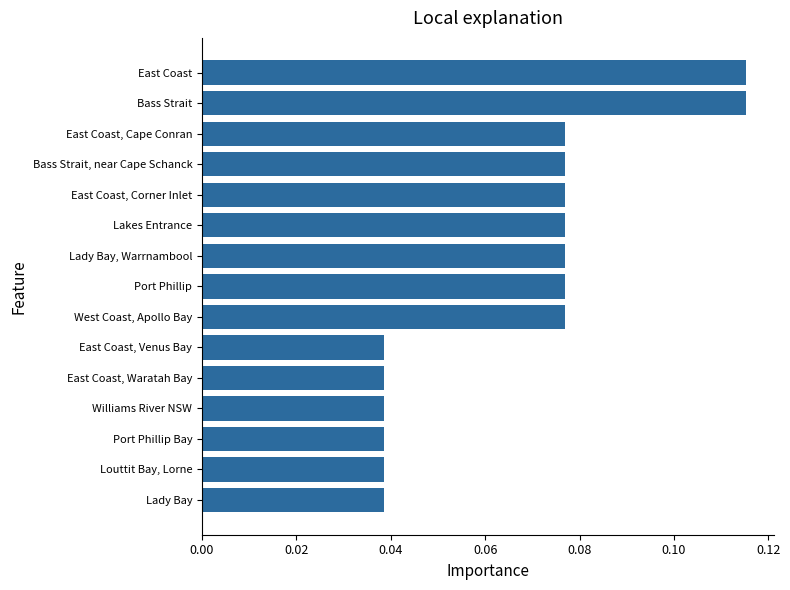

What is the sum of all values?

1.0